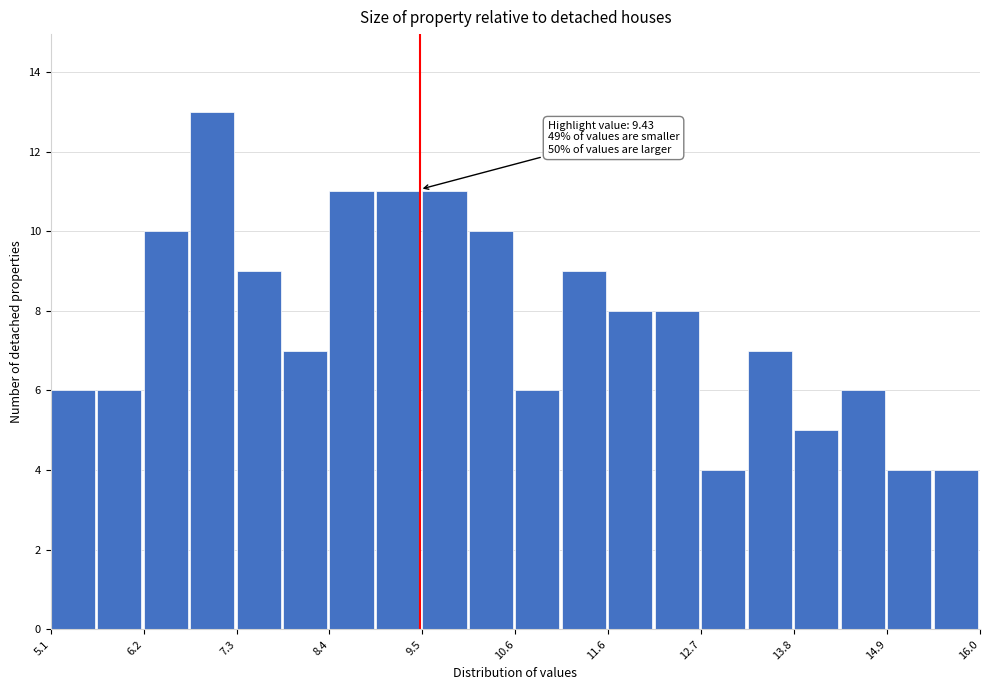

Read against the x-axis, roughly where is the centre of the tallest bar?

7.0